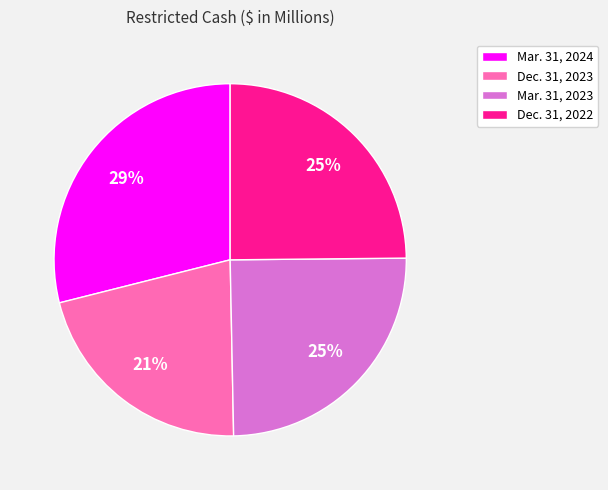

Is it true that Dec. 31, 2023 is 15% of the pie?

False